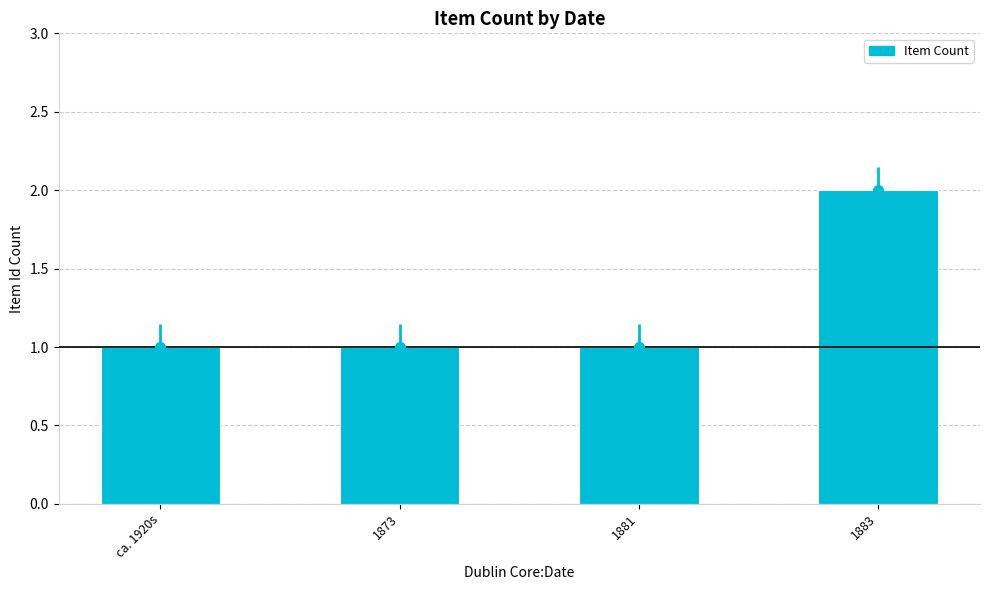

What is the ratio of the value at 1883 to the value at ca. 1920s?

2.0